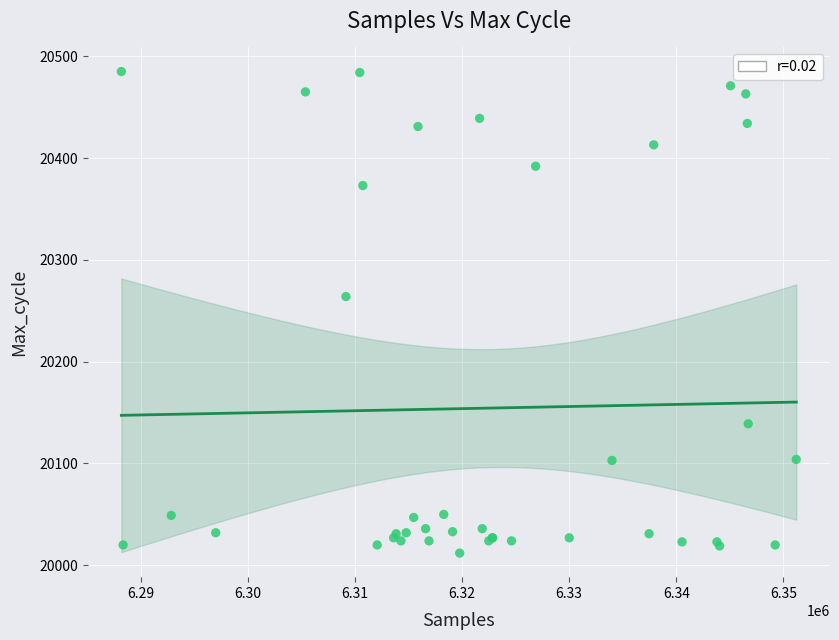

What Y value in the scatter plot is closest to 20248?

20264